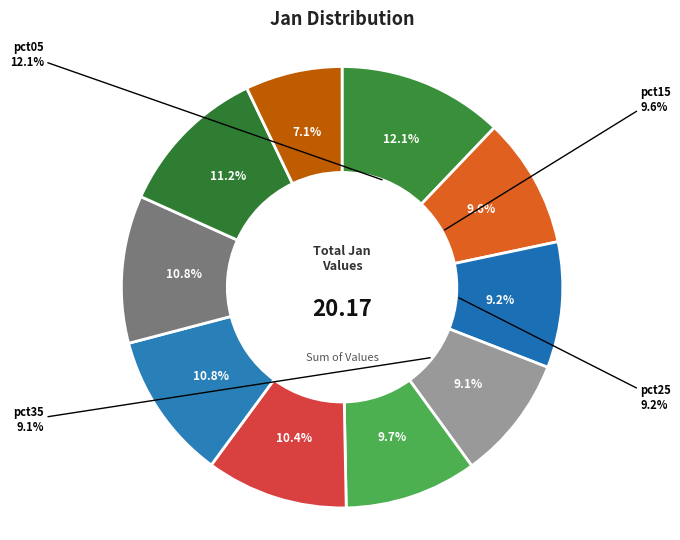

To the nearest percent, what is the difference between the largest and smallest slice percentages?

5%